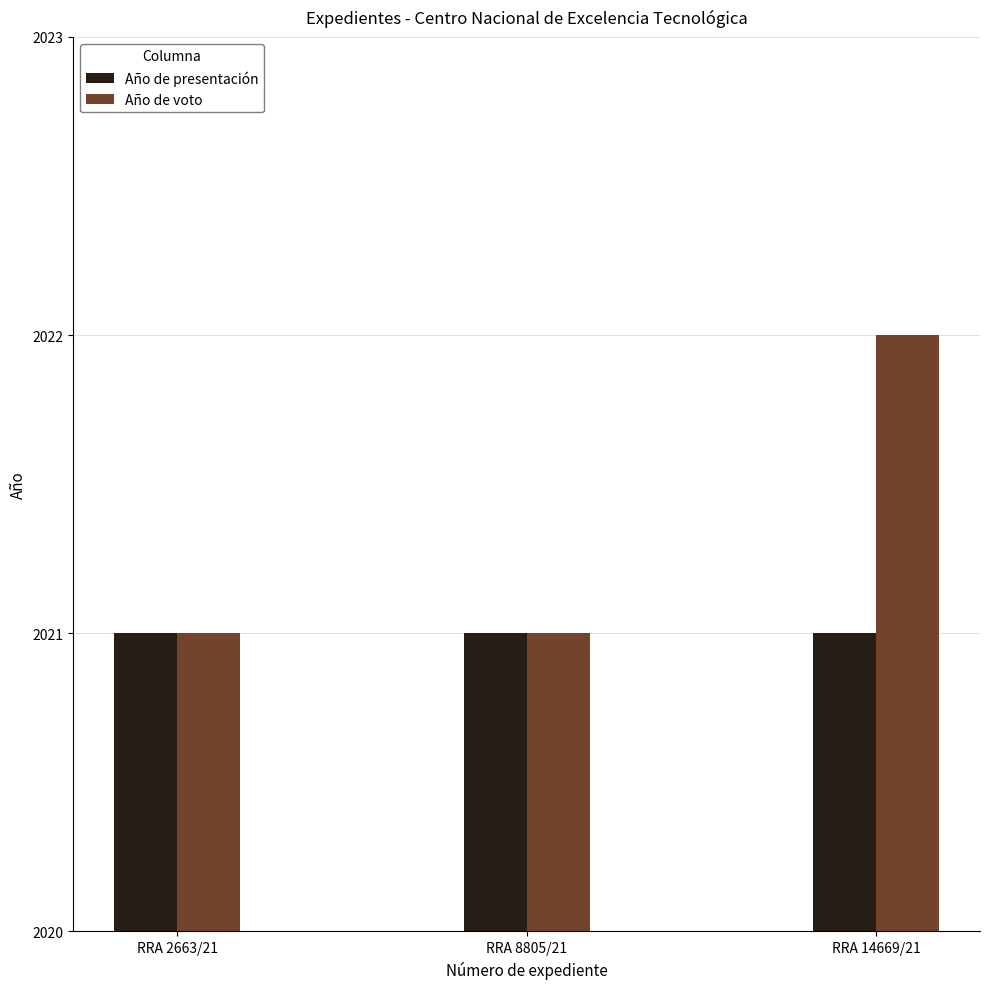

How many bars are there in total?

6